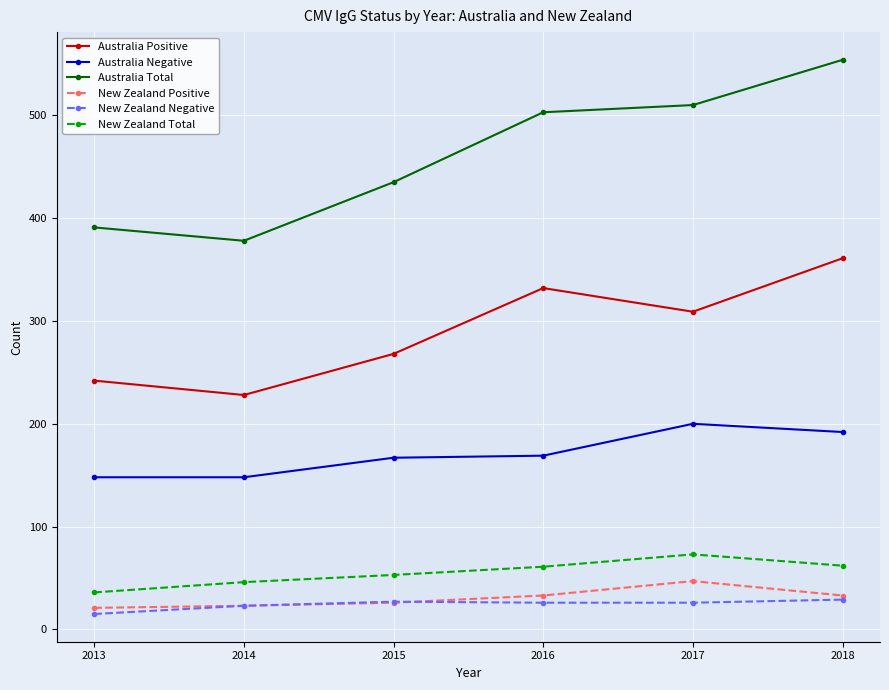

What is the maximum value shown in the chart?

554